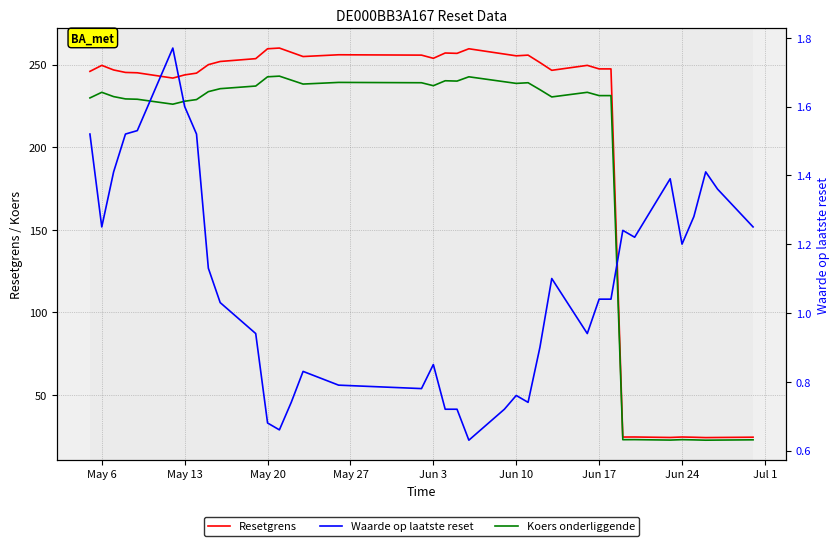

How many interior local valleys does the Waarde op laatste reset series have?

8